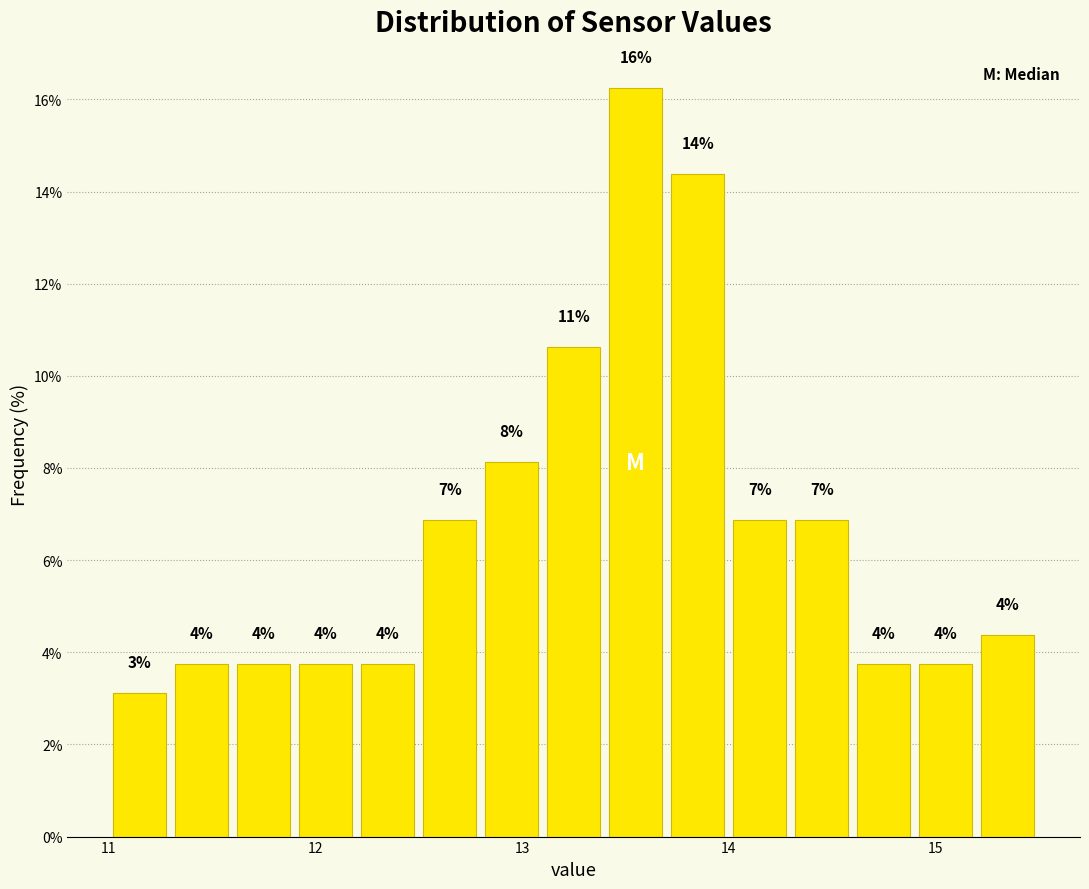

Around what value on the x-axis is the tallest bar? Give the approximate position of its centre, as read against the axis.

13.6